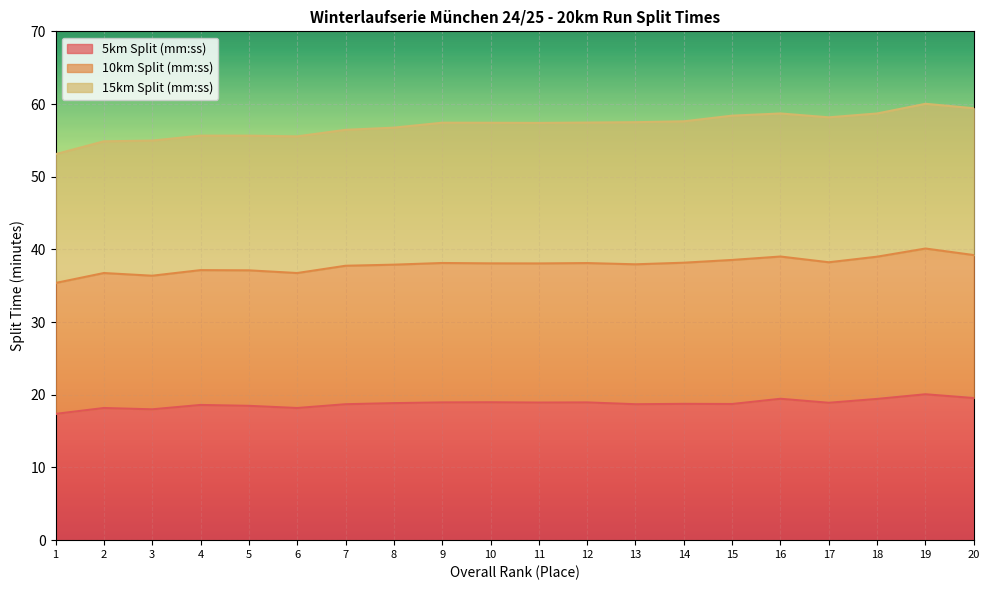

True or false: 15km Split (mm:ss) has a value of 95.1 at 15.

False